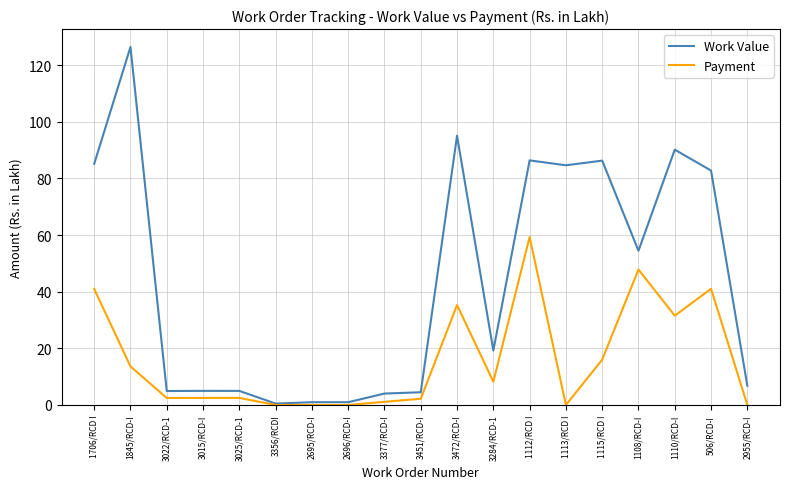

List the series in order of their peak value, highest first.

Work Value, Payment